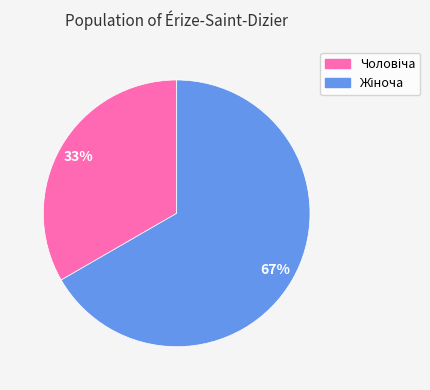

To the nearest percent, what is the average slice percentage?

50%